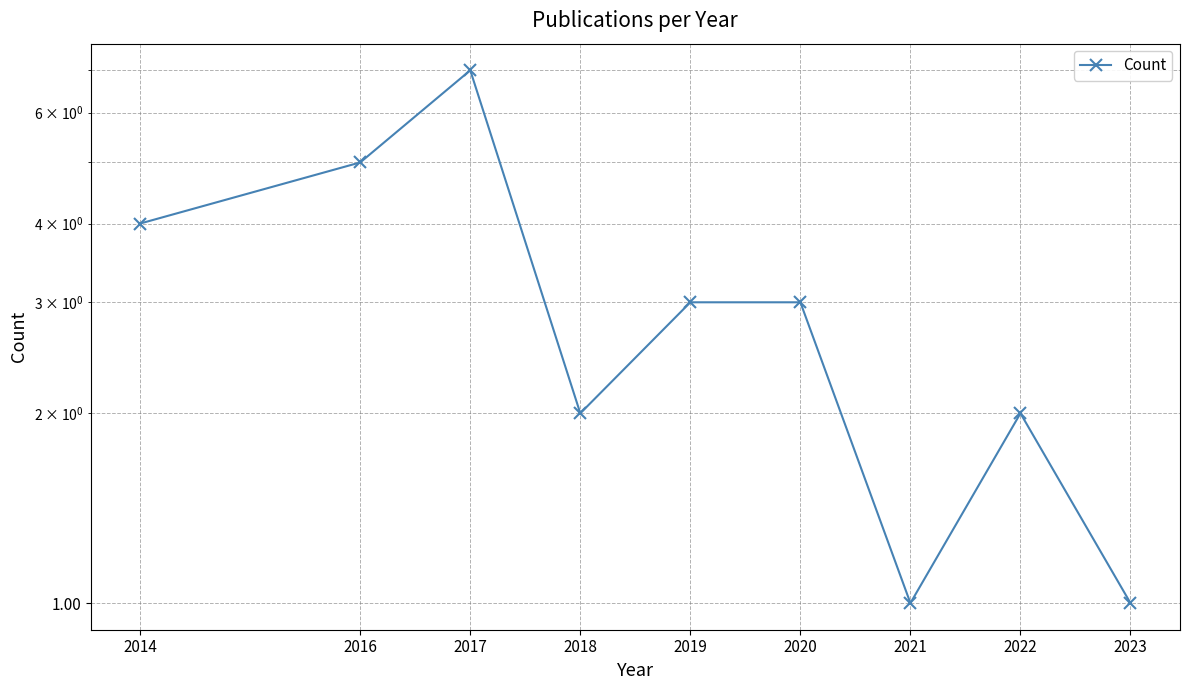

True or false: the data shows 4 at 2014.

True